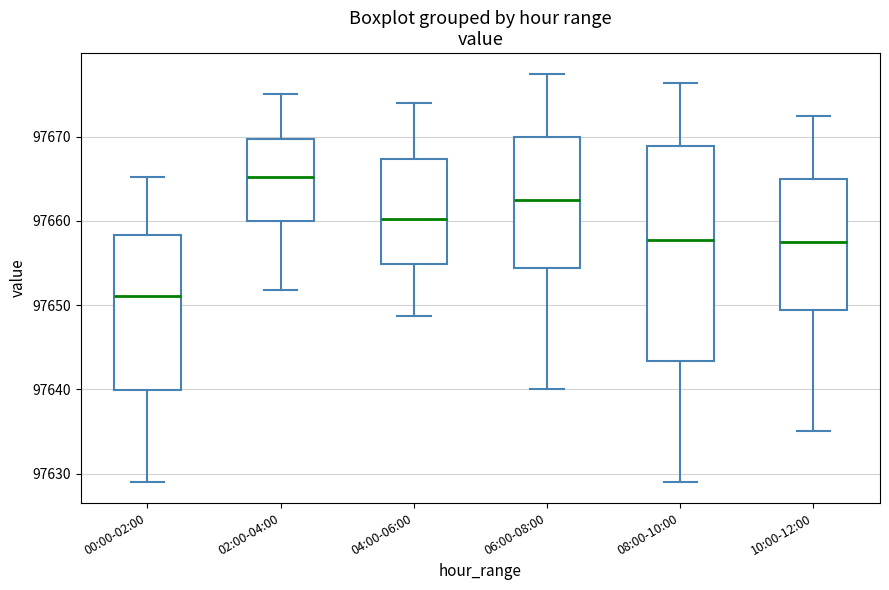

Which box has the lowest median line?

00:00-02:00